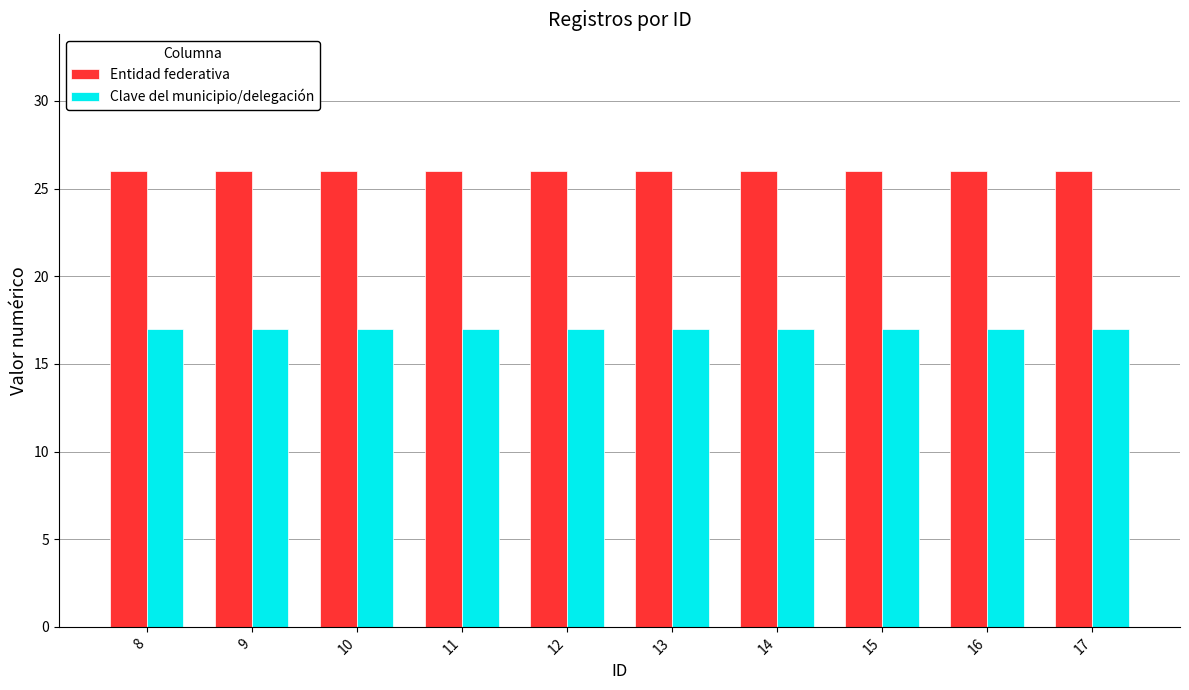

What is the approximate value of Clave del municipio/delegación at 9?

17